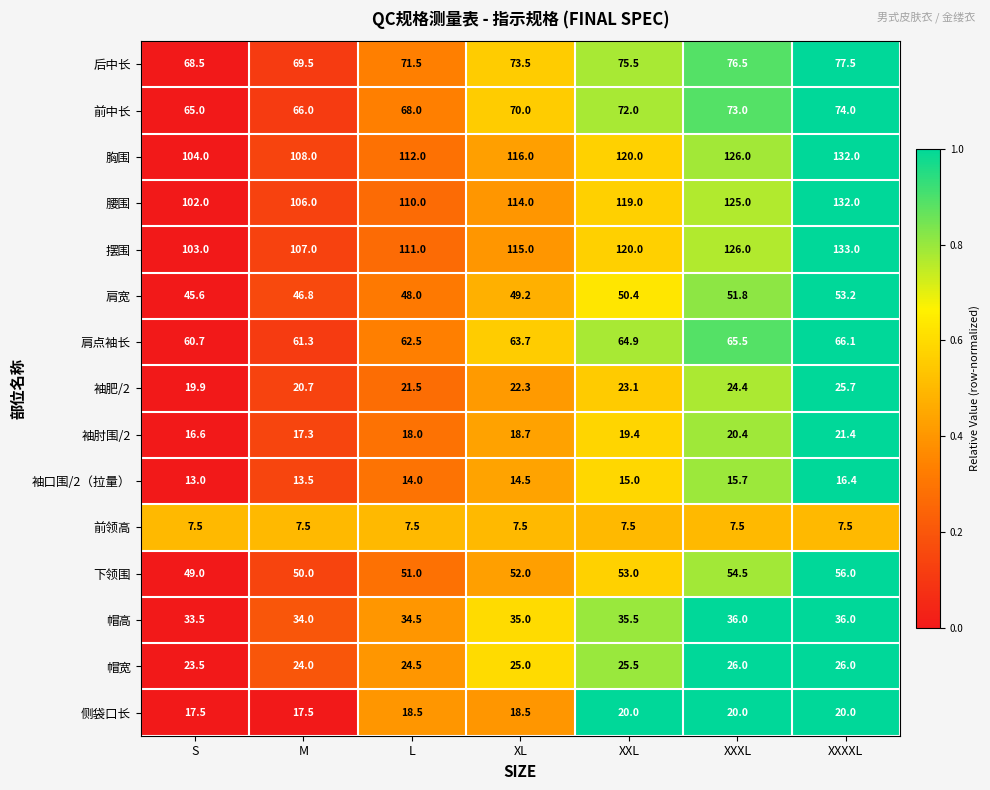

Rank the categories by 肩点袖长 value from lowest to highest.

S, M, L, XL, XXL, XXXL, XXXXL